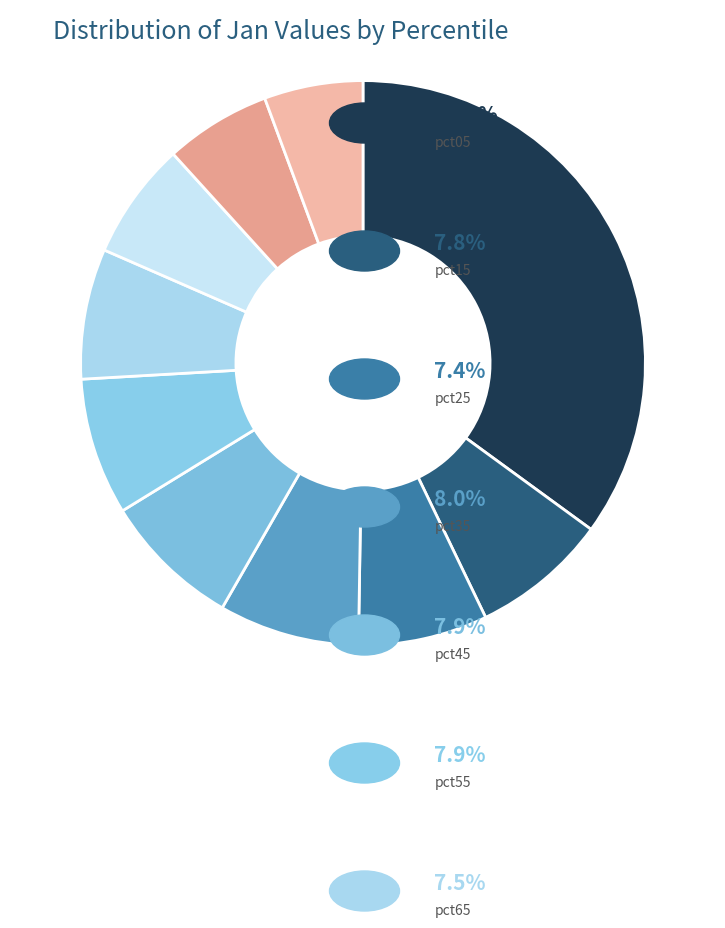

How many slices are in this pie chart?

10